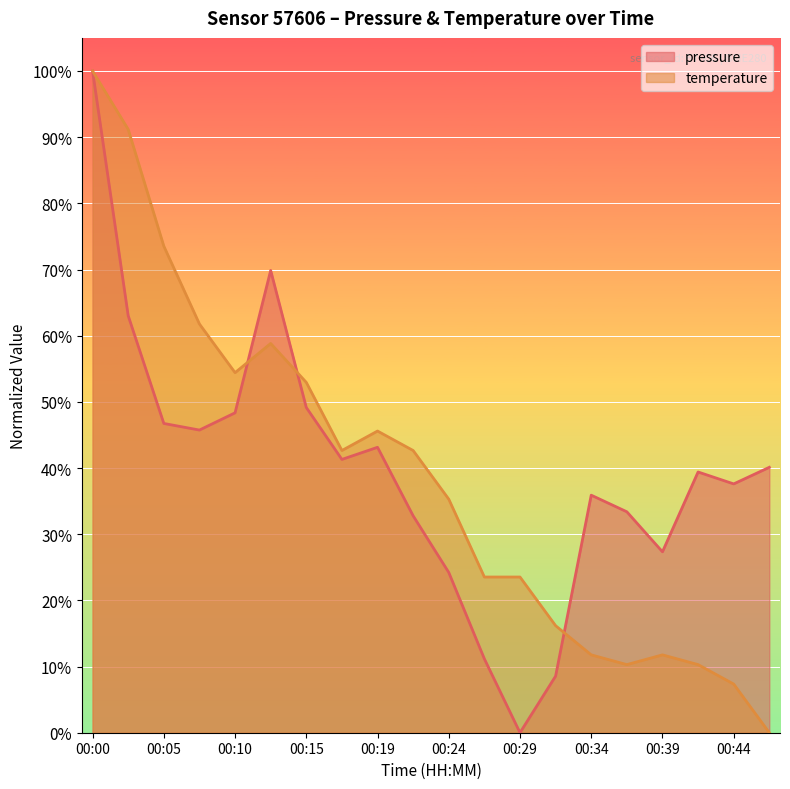

Which series has the largest total across all categories?

pressure